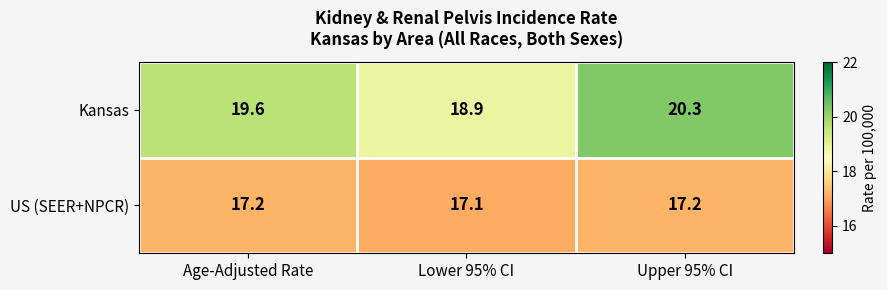

The US (SEER+NPCR) series shows 17.1 at Lower 95% CI. True or false?

True